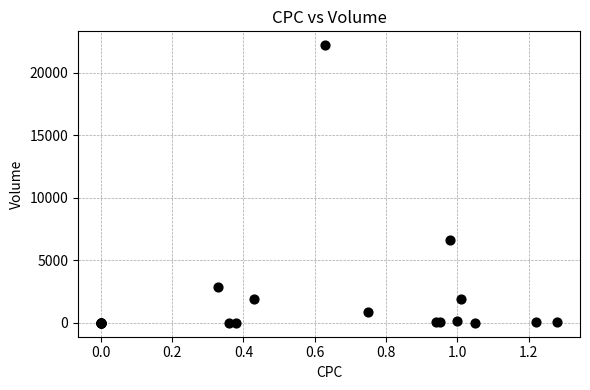

What Y value in the scatter plot is closest to 11105?

6600